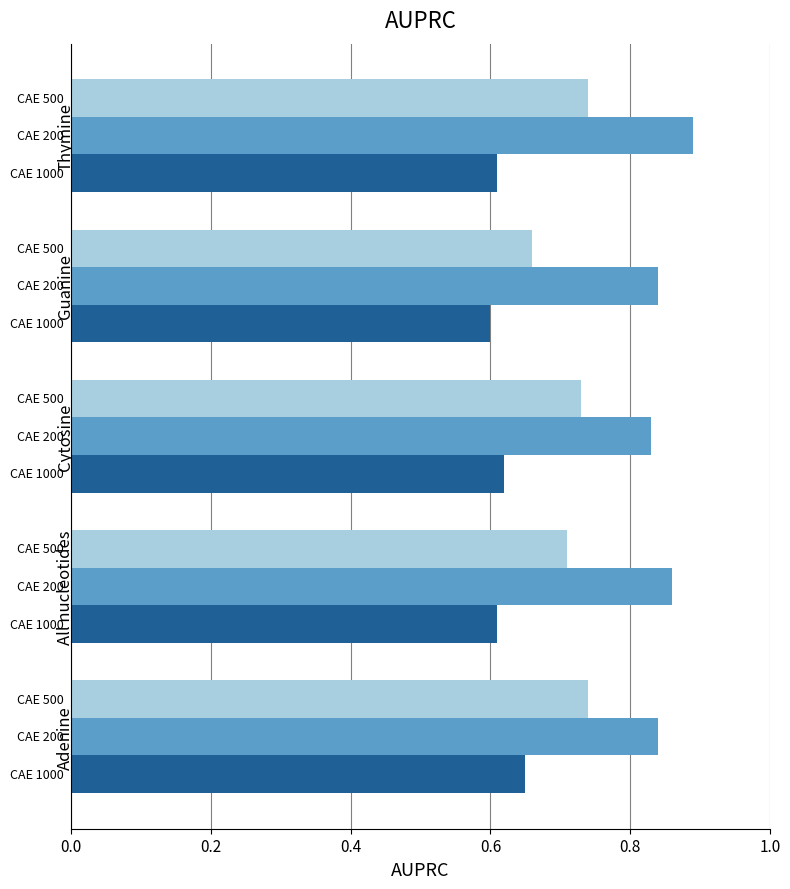

What is the spread (max minus min) of values at Thymine?

0.3